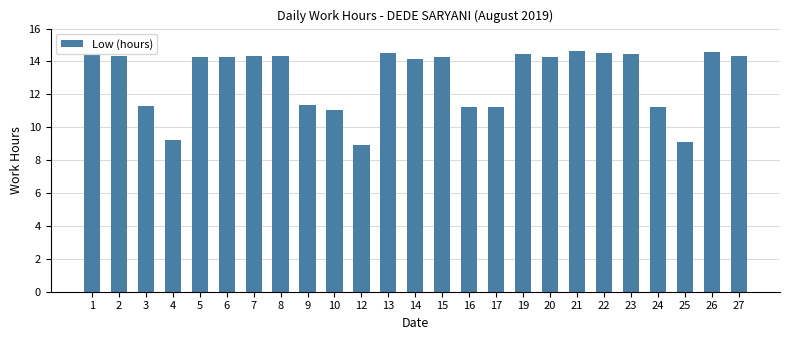

How many data points are less than 14?

9